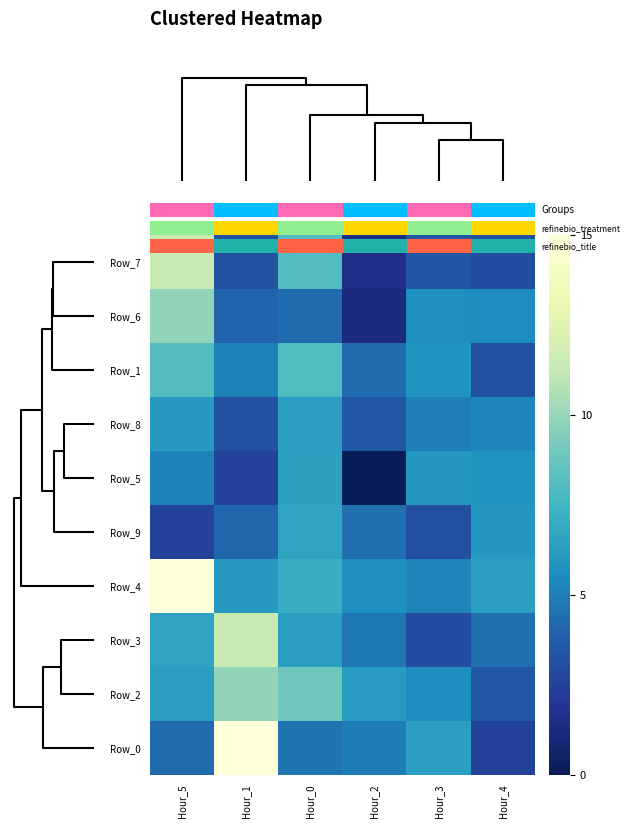

What is the sum of all Row_9 values?

26.8